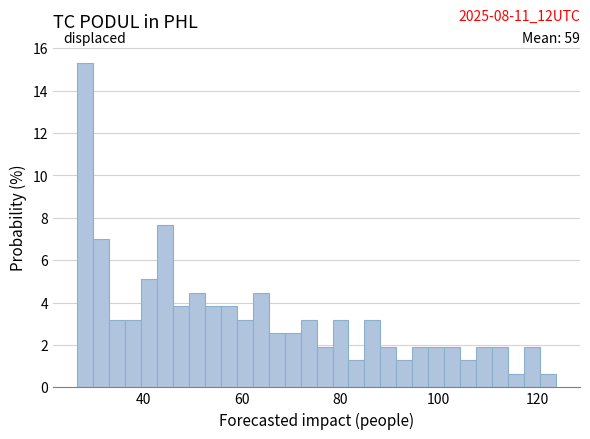

Around what value on the x-axis is the tallest bar? Give the approximate position of its centre, as read against the axis.

28